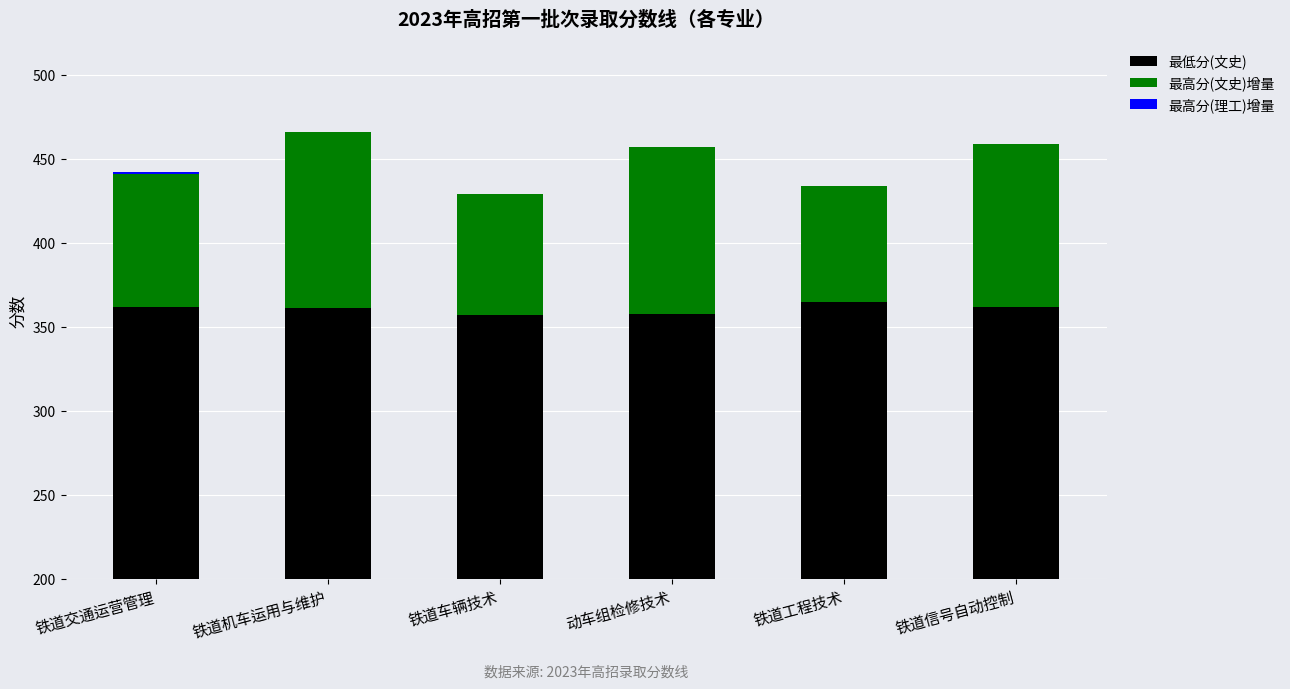

At which category is the sum across all series the highest?

铁道机车运用与维护